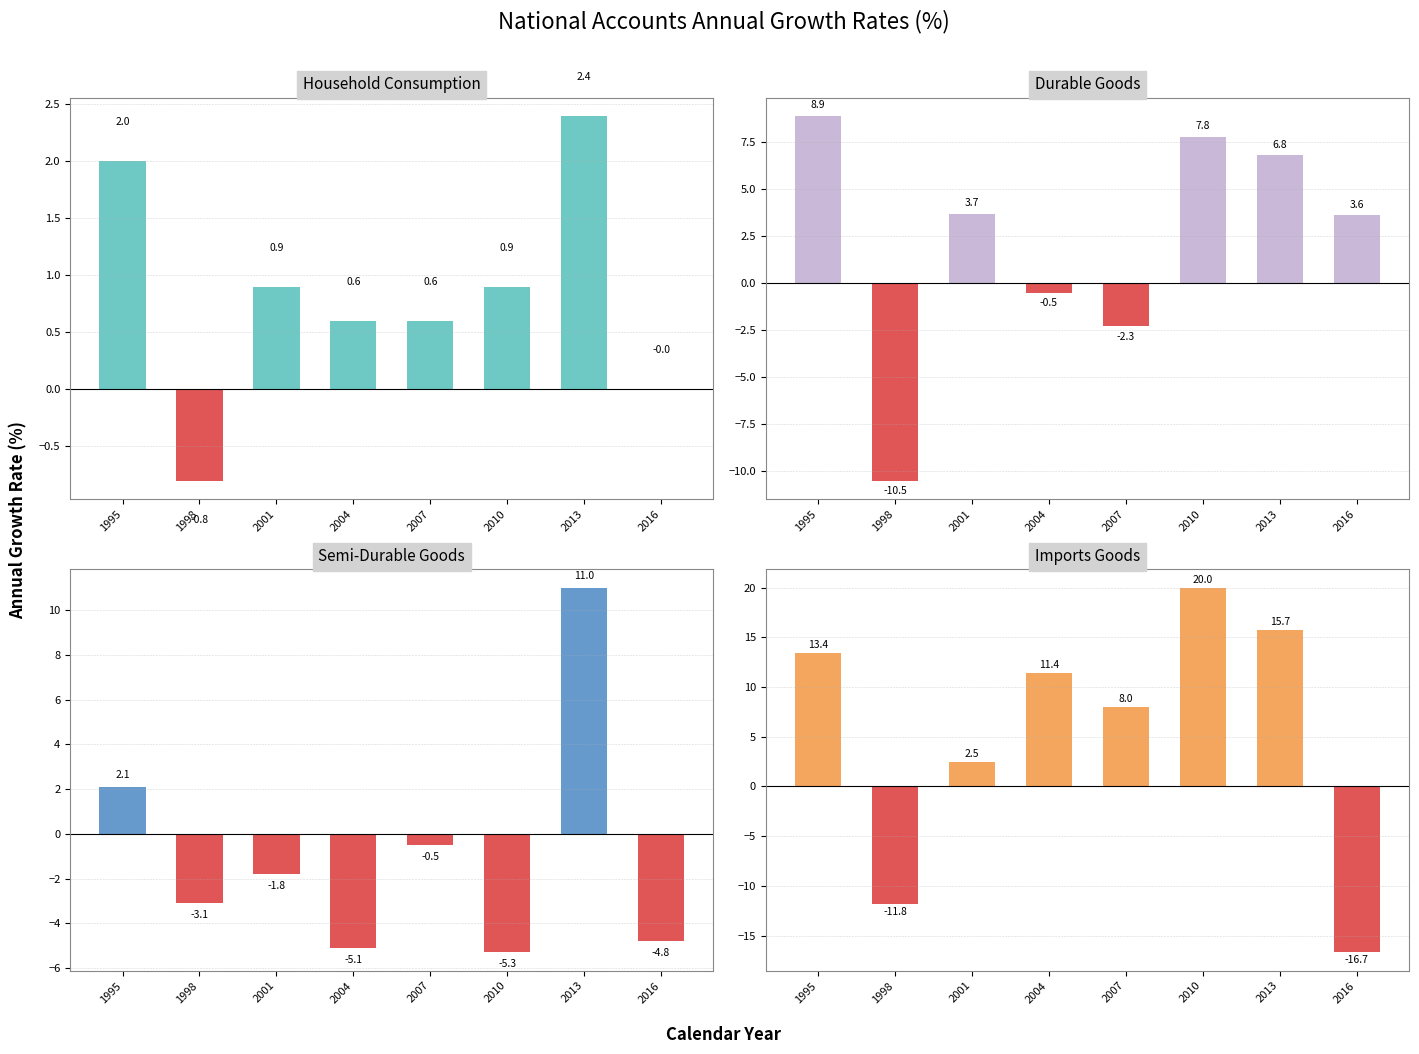

How many values in the Durable Goods series are below 3?

3